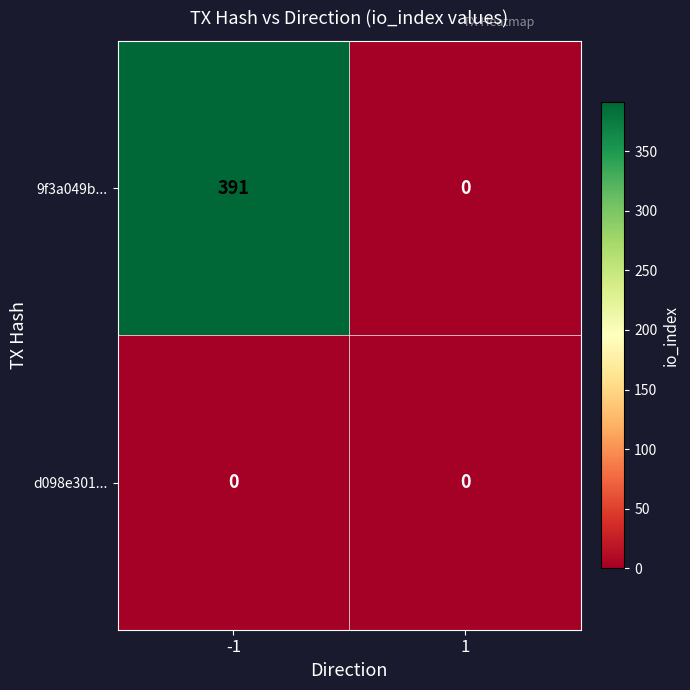

The d098e301... series shows 0 at -1. True or false?

True